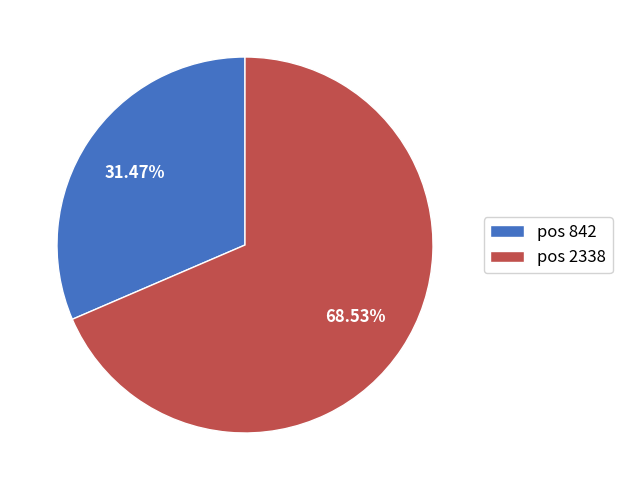

Approximately how many times larger is the value at pos 842 compared to pos 2338?

0.5